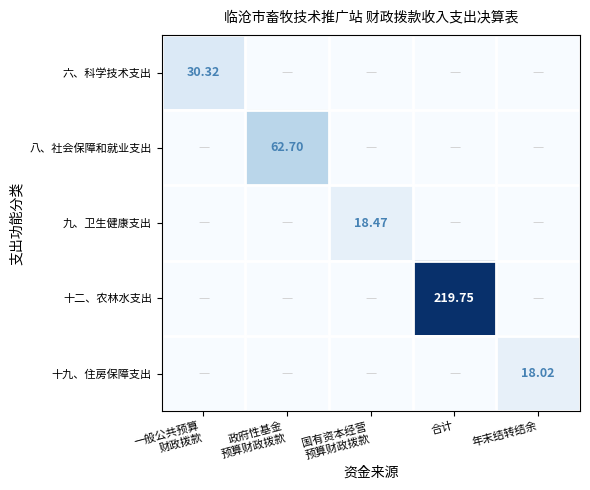

What is the sum of all 十二、农林水支出 values?

219.8